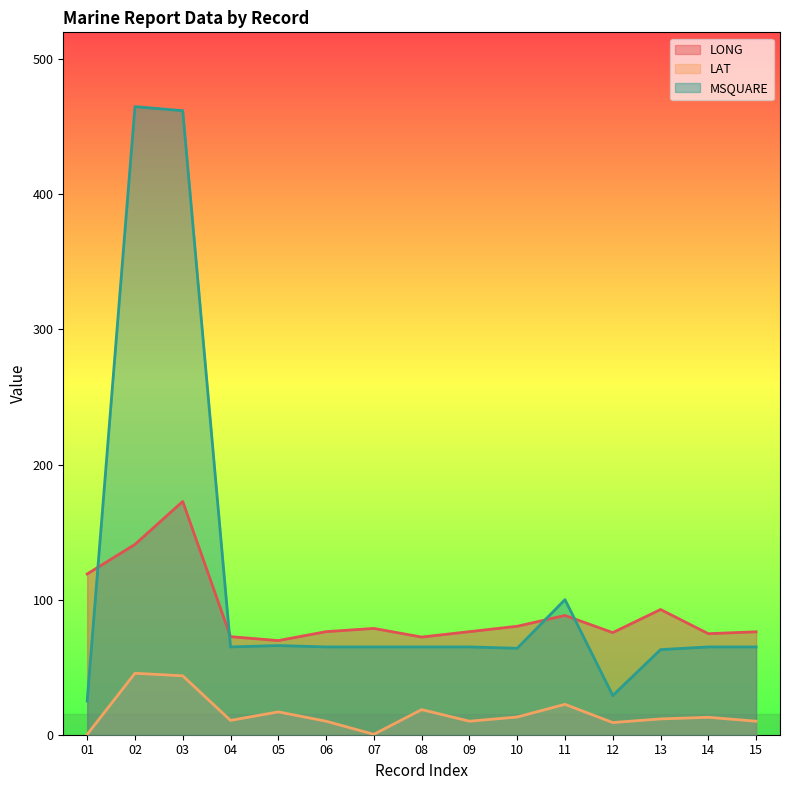

What is the sum of all MSQUARE values?

1729.0